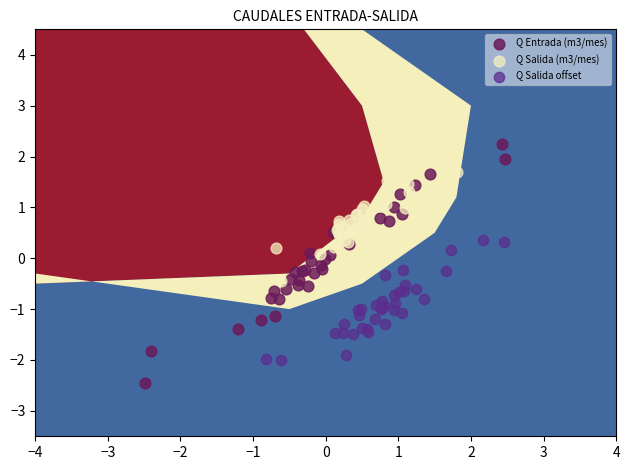

Which series contains the lowest Y value?

Q Entrada (m3/mes)